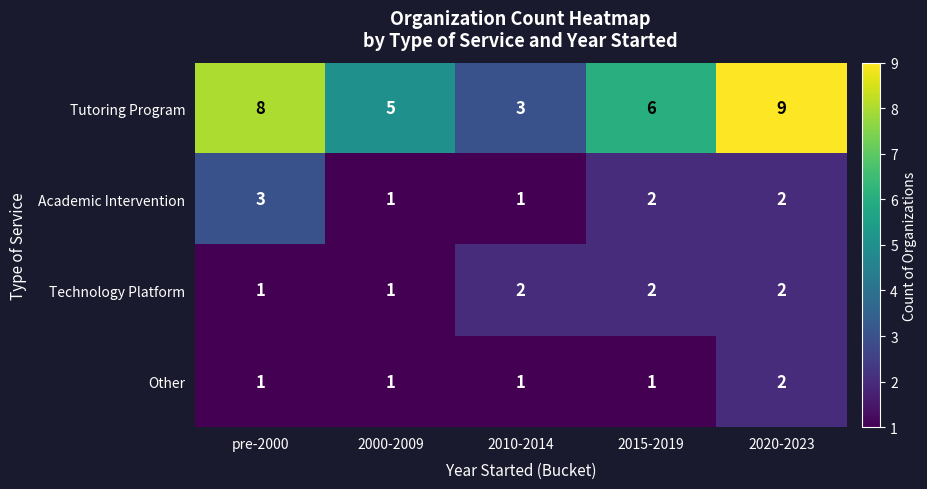

Is the value of Academic Intervention at 2020-2023 greater than the value of Tutoring Program at pre-2000?

No